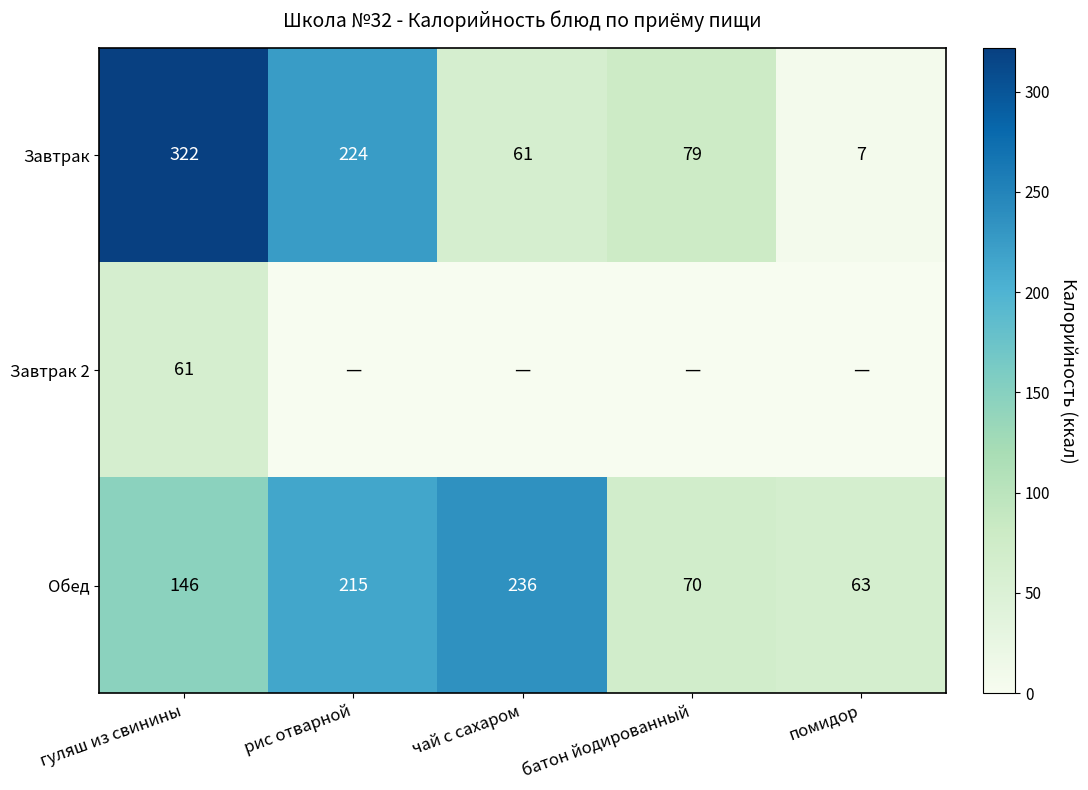

Where is Обед nearest to the value 149?

гуляш из свинины